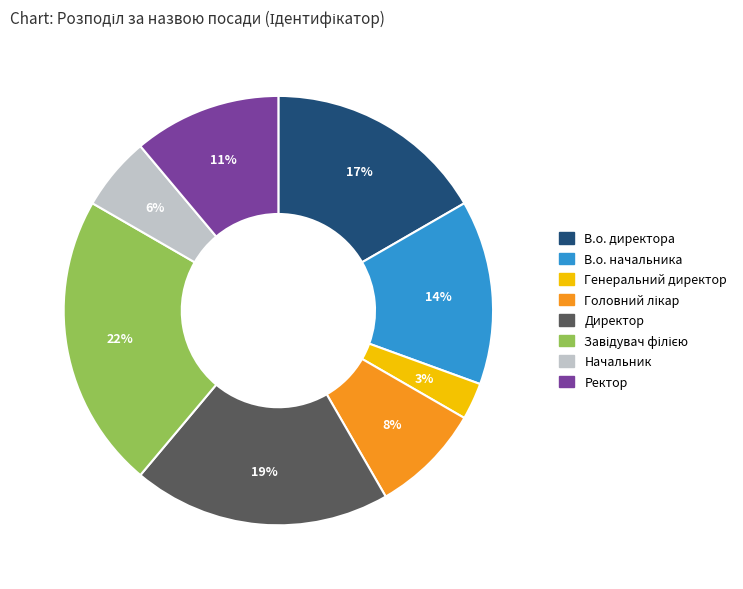

Which has a higher value, Генеральний директор or Ректор?

Ректор